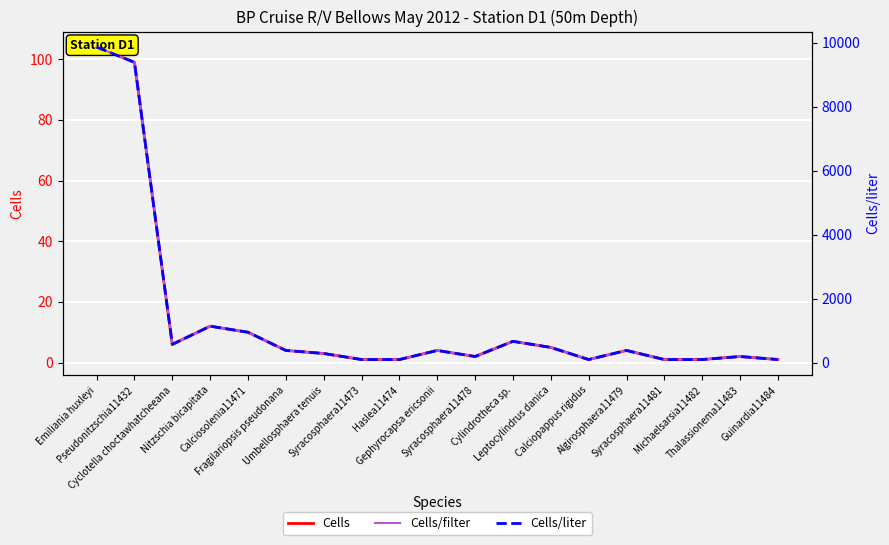

True or false: Cells has a value of 0.3 at Syracosphaera11473.

False